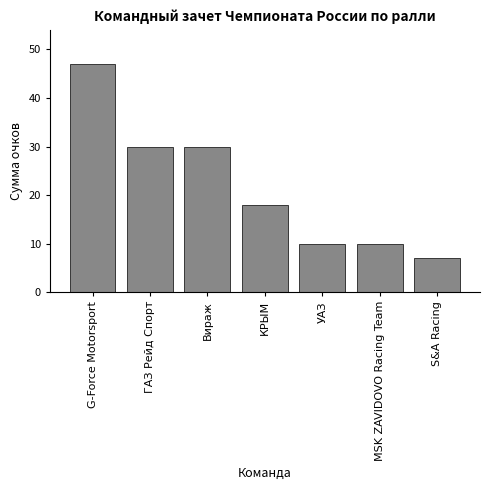

Reading left to right, list all the values displayed in this chart.

47	30	30	18	10	10	7